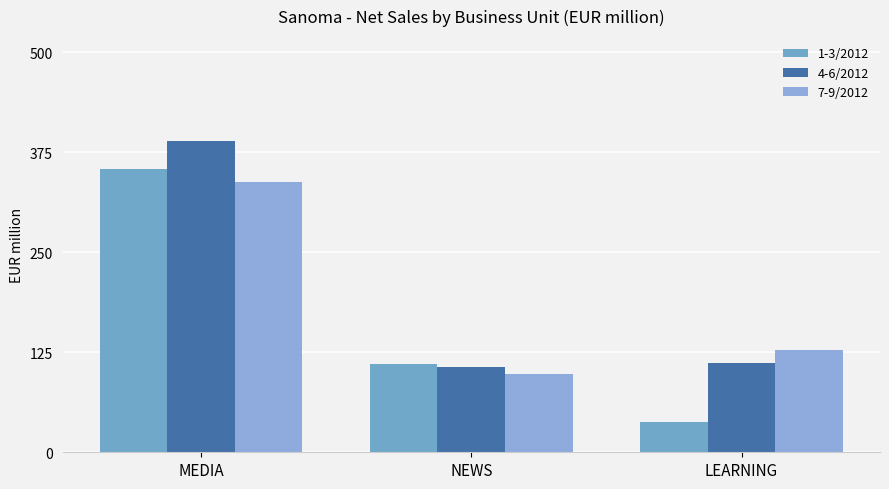

At which label is 4-6/2012 closest to 247?

LEARNING